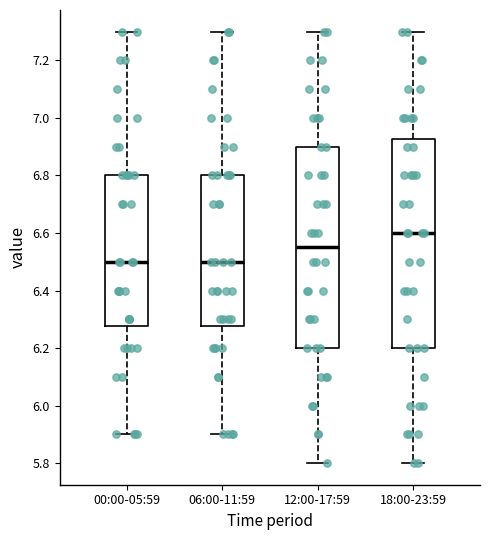

Reading left to right, transcribe this box plot: for each box, give where its median line is, the range the box spans, and where its two whiskers end, as read against the y-axis. The values are not printed on the chart, so give them approximately, as read against the axis.

00:00-05:59: median 6.50, box 6.28 to 6.80, whiskers 5.90 to 7.30
06:00-11:59: median 6.50, box 6.28 to 6.80, whiskers 5.90 to 7.30
12:00-17:59: median 6.56, box 6.20 to 6.90, whiskers 5.80 to 7.30
18:00-23:59: median 6.60, box 6.20 to 6.92, whiskers 5.80 to 7.30